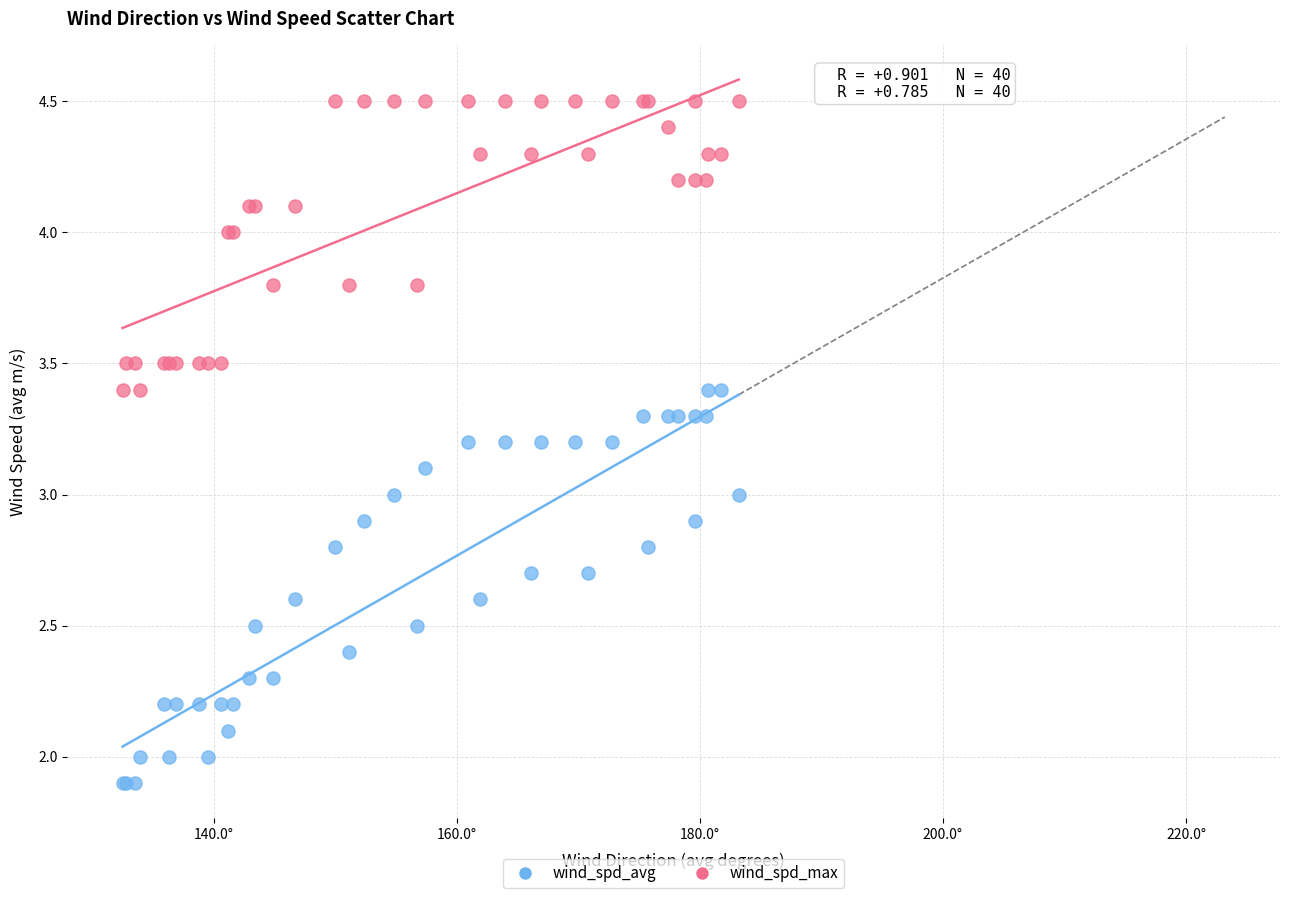

What are all the series names shown in the legend?

wind_spd_avg, wind_spd_max